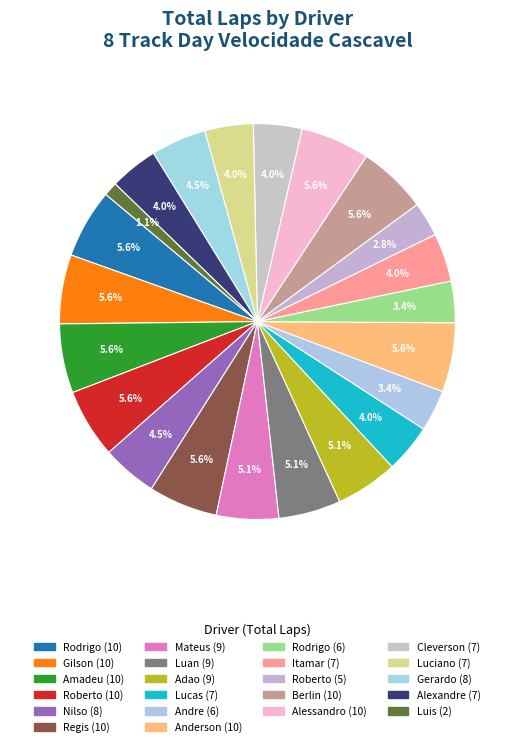

Is there a majority slice in this chart?

No